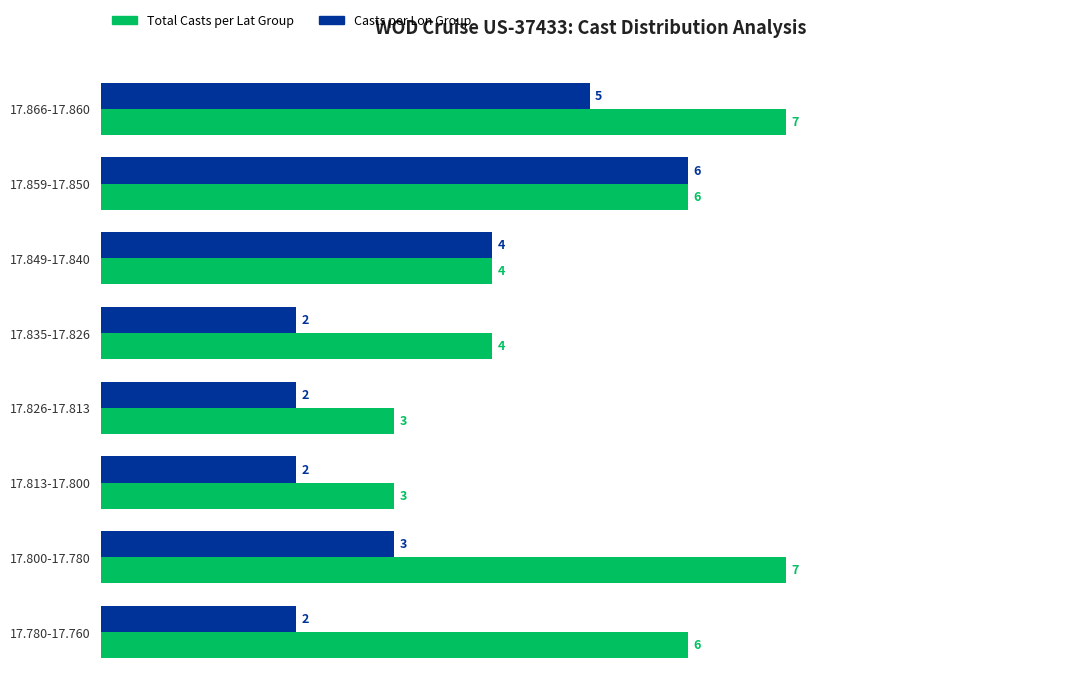

Is it true that Total Casts per Lat Group equals 3 at 17.849-17.840?

False